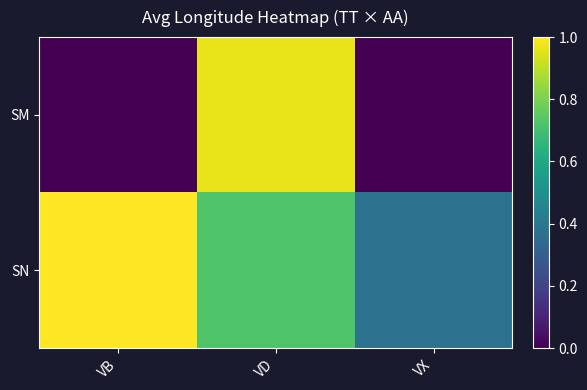

What is the maximum value shown in the chart?

1.0